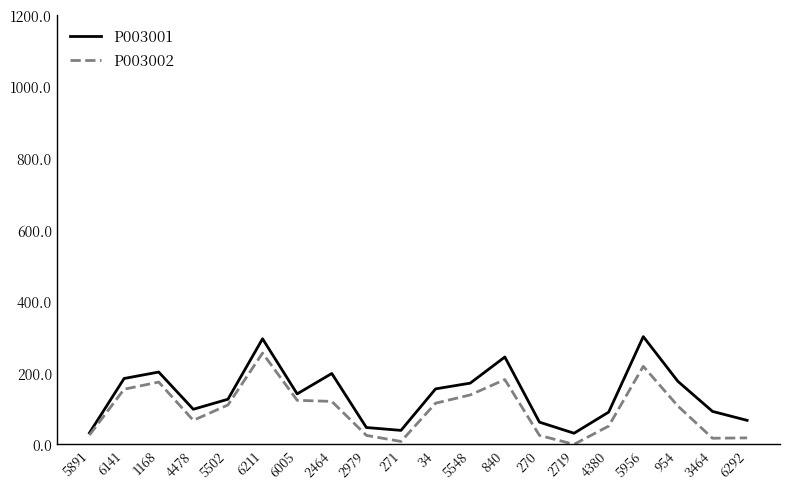

Where does the P003001 series first go above 141?

6141